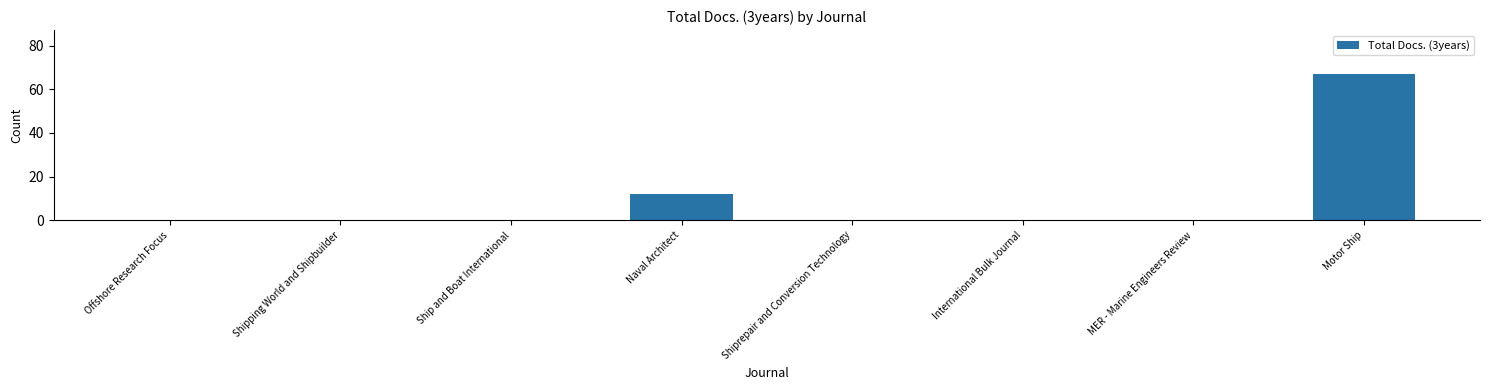

Reading left to right, what are all the values shown in this chart?

0	0	0	12	0	0	0	67